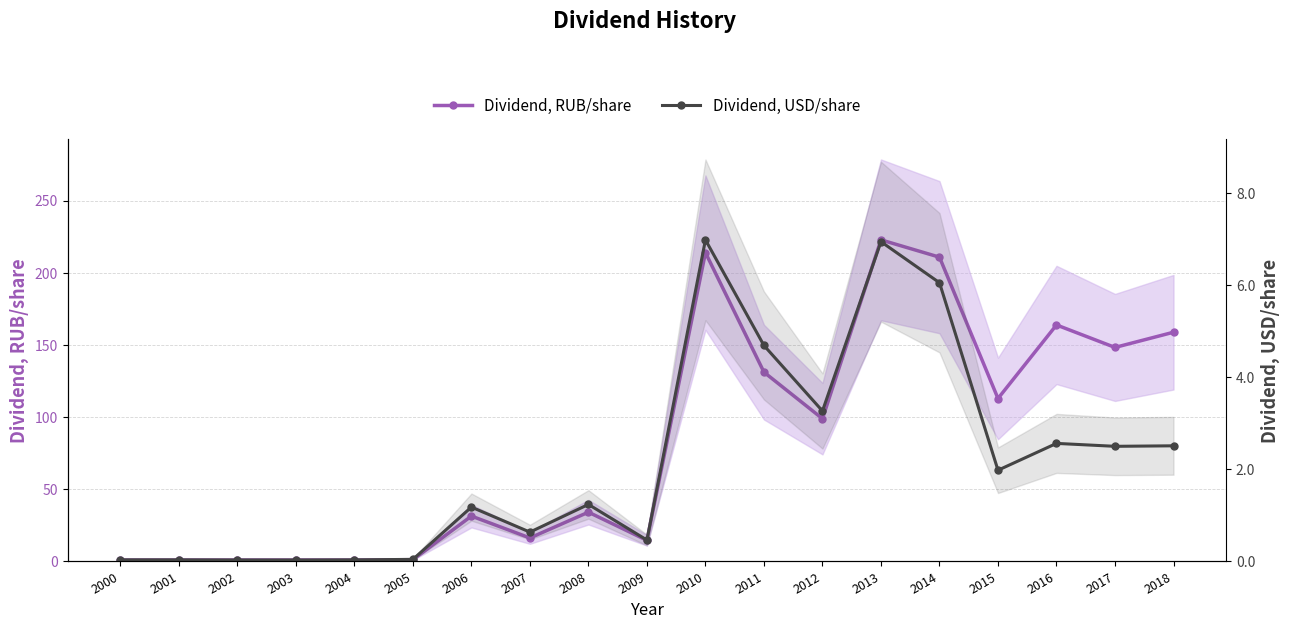

What is the difference between the highest and lowest values at 2010?

207.2